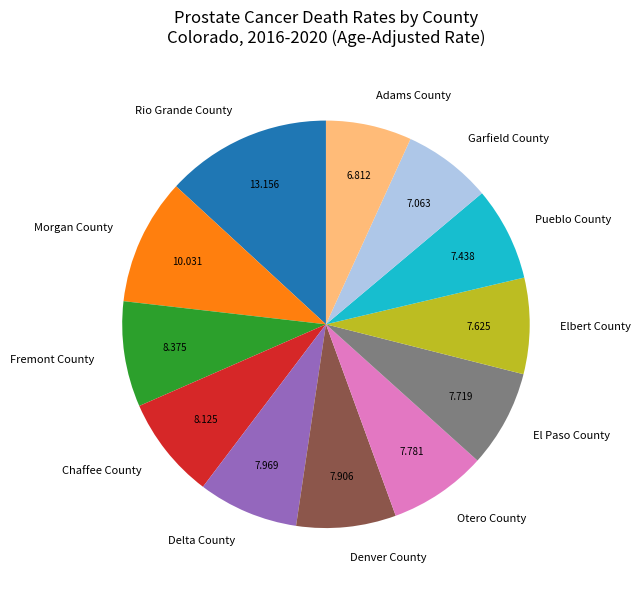

Which has a higher value, El Paso County or Morgan County?

Morgan County